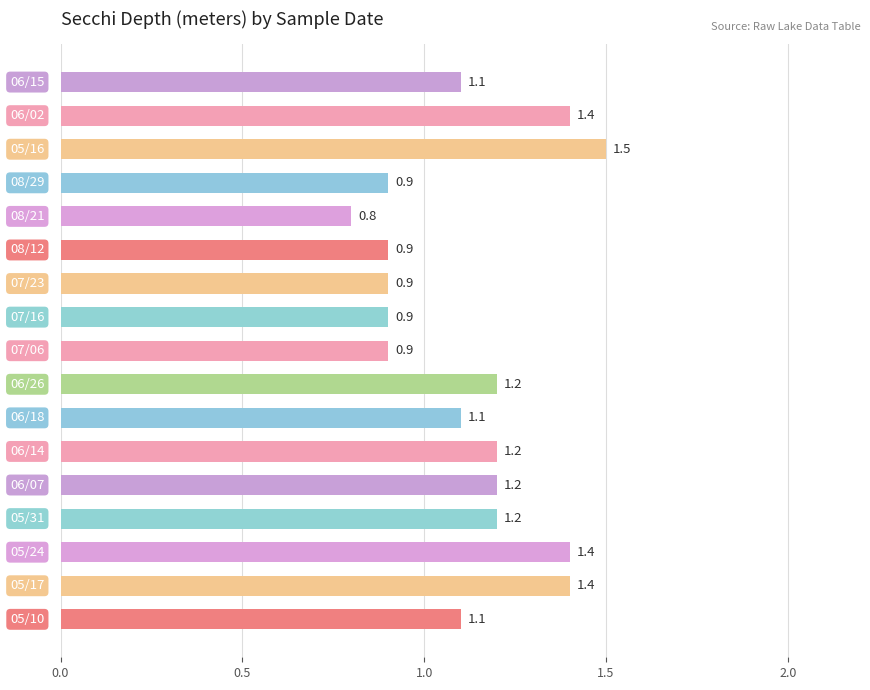

What is the difference between the second highest and minimum values?

0.6